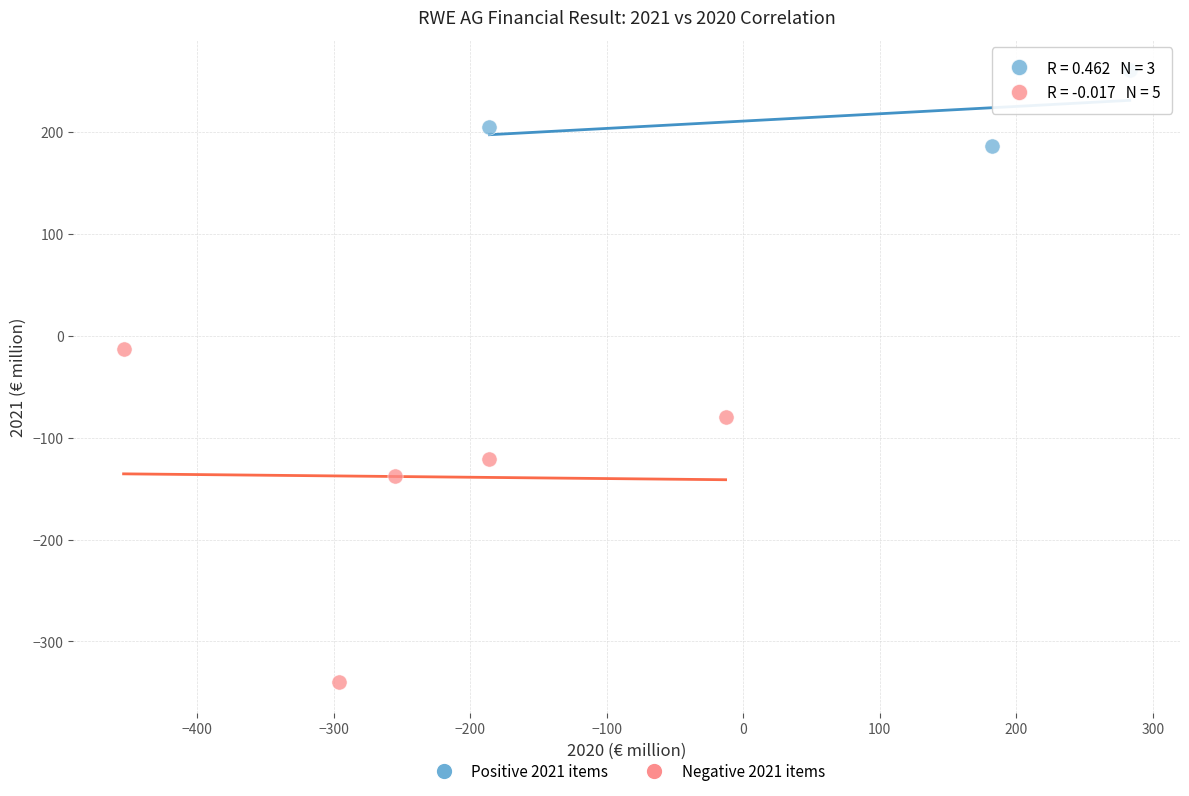

Which series has the widest spread of Y values?

Negative 2021 items